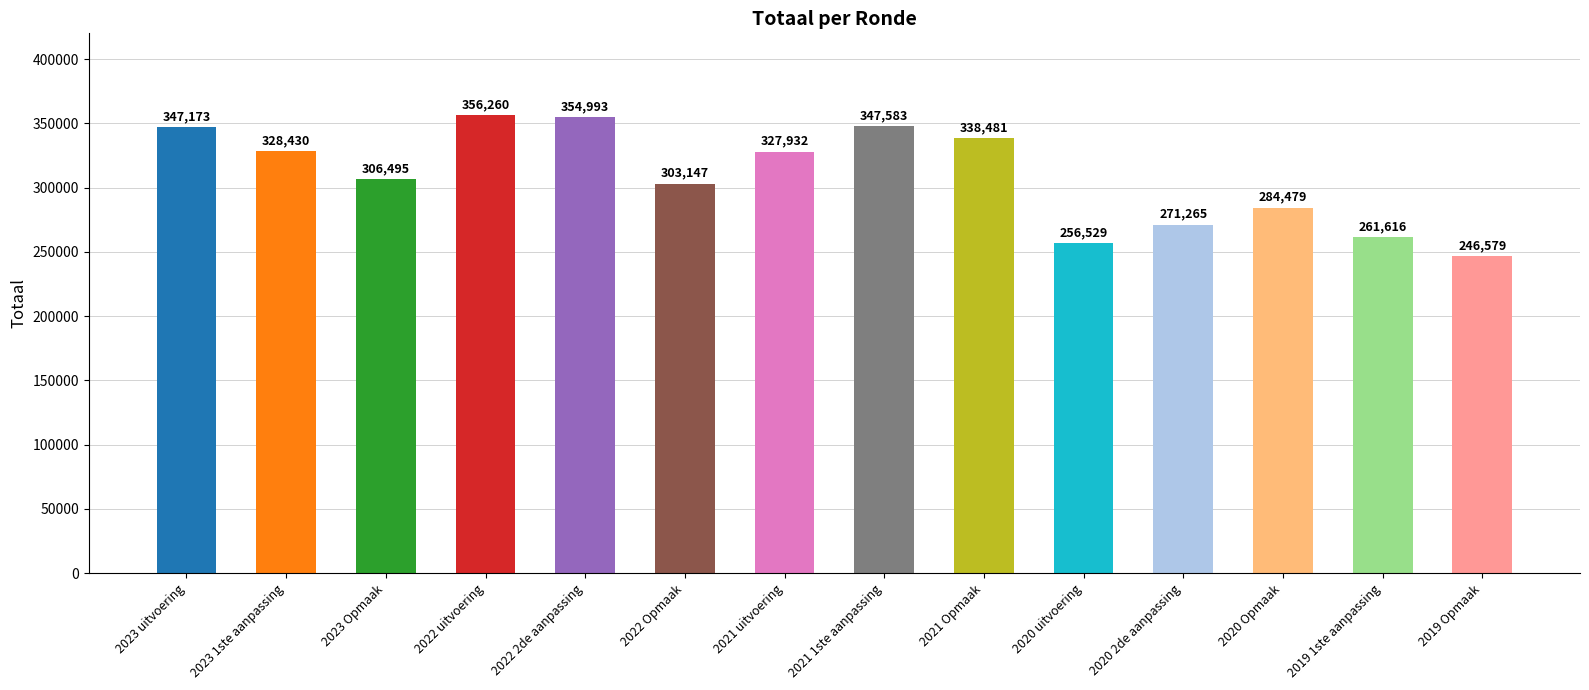

What is the label of the 4th bar from the left?

2022 uitvoering